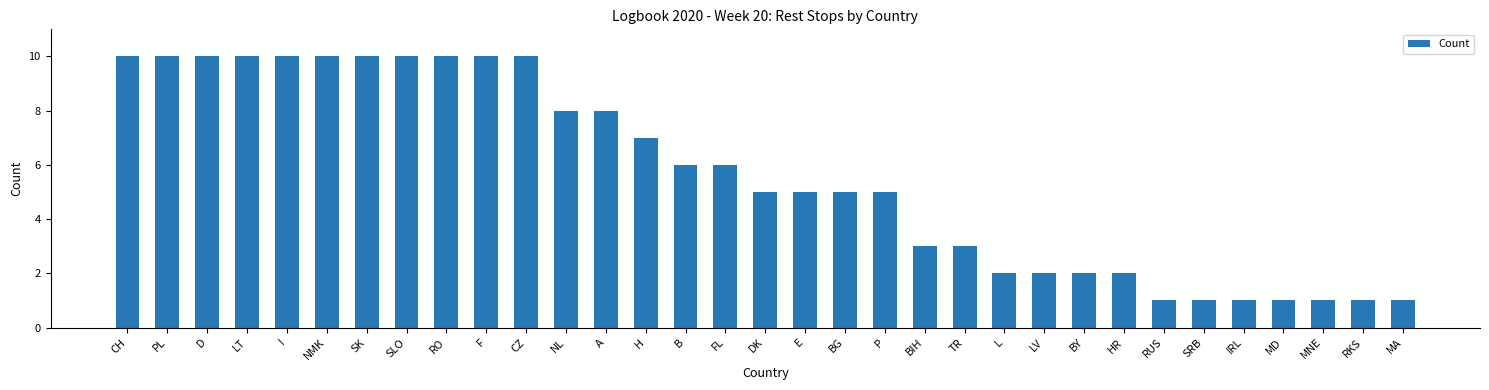

What is the maximum value shown in the chart?

10